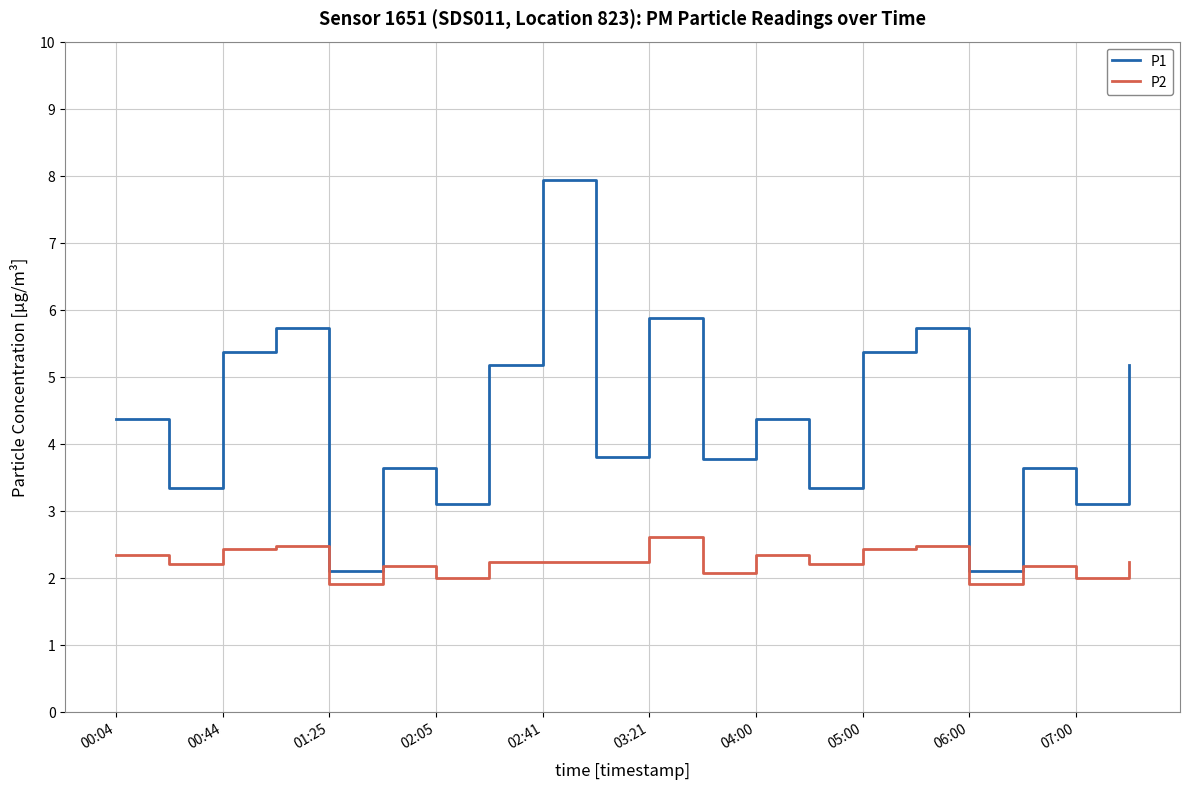

Rank the series by their average value, from highest to lowest.

P1, P2